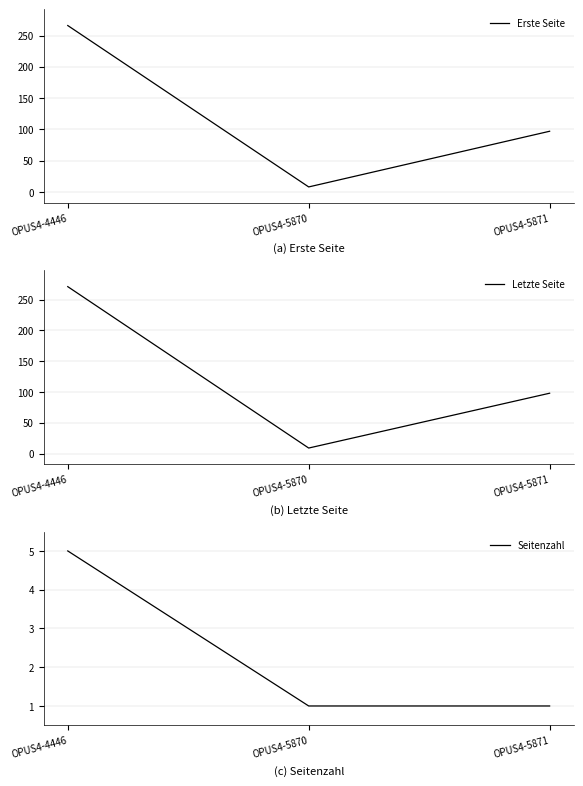

What is the difference between the maximum and minimum values in the Letzte Seite series?

262